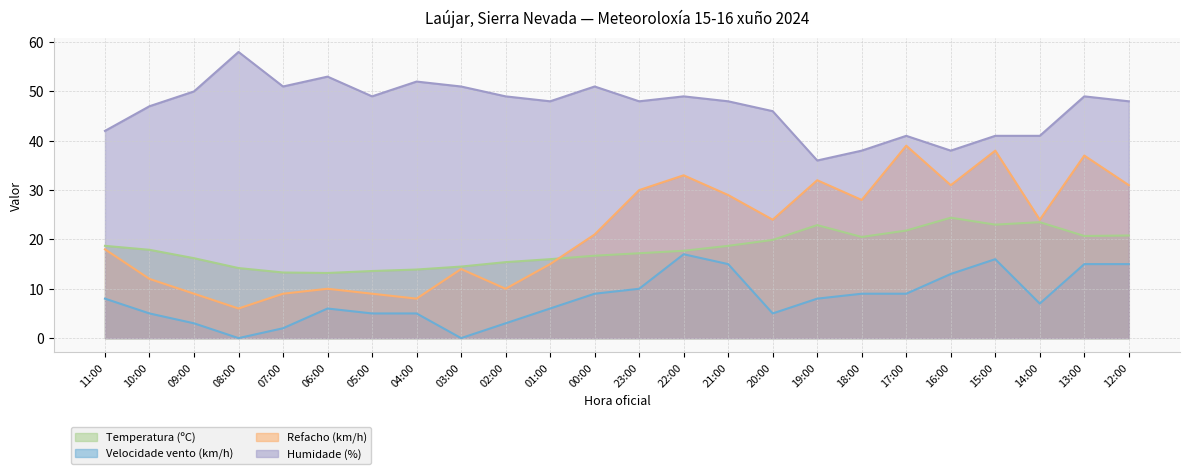

True or false: Velocidade vento (km/h) and Temperatura (ºC) cross at least once.

False